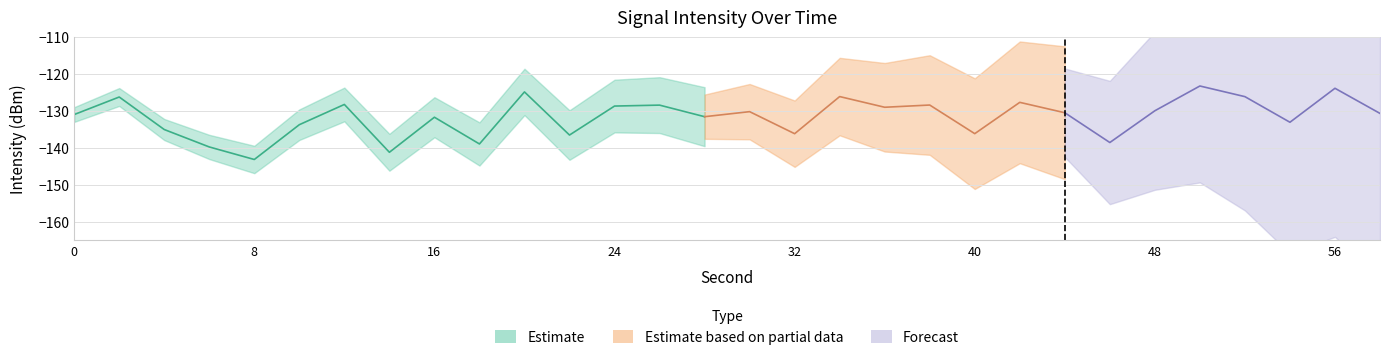

True or false: intensity and second cross at least once.

False